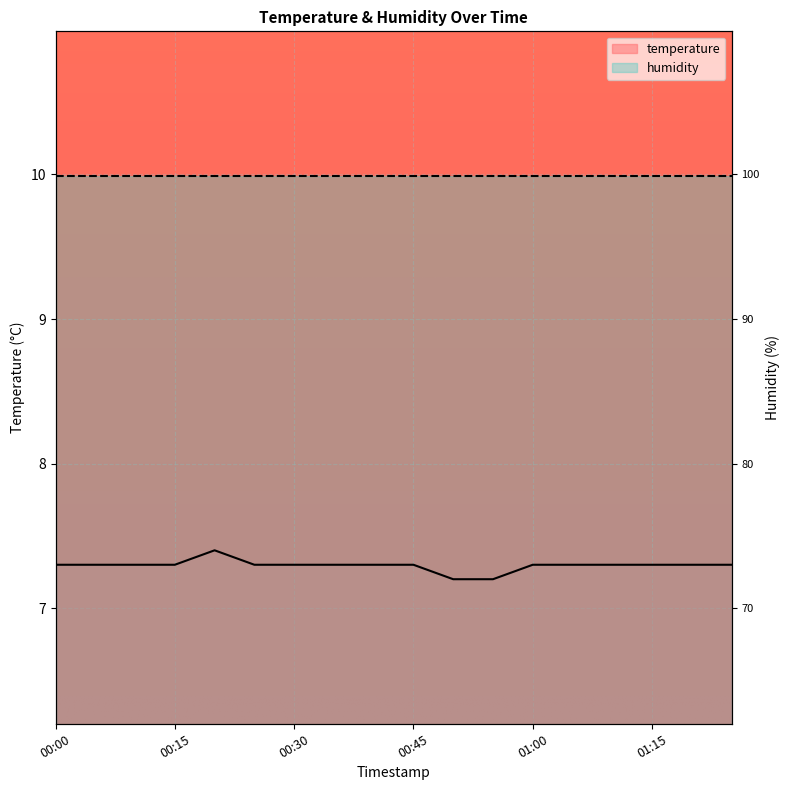

What is the minimum value shown in the chart?

7.2